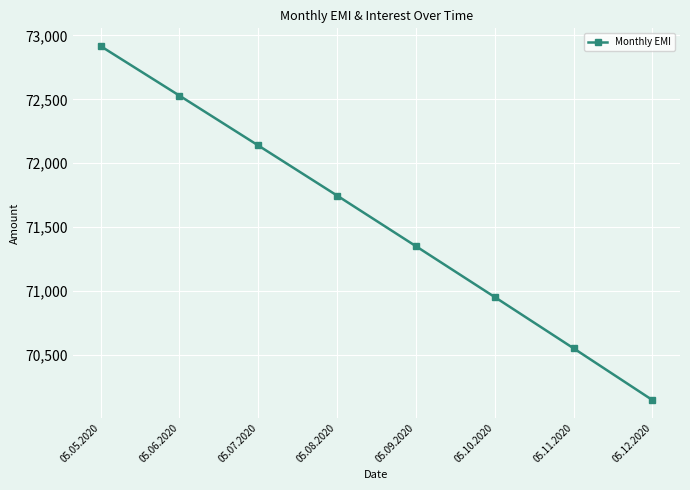

Rank the categories by value from lowest to highest.

05.12.2020, 05.11.2020, 05.10.2020, 05.09.2020, 05.08.2020, 05.07.2020, 05.06.2020, 05.05.2020